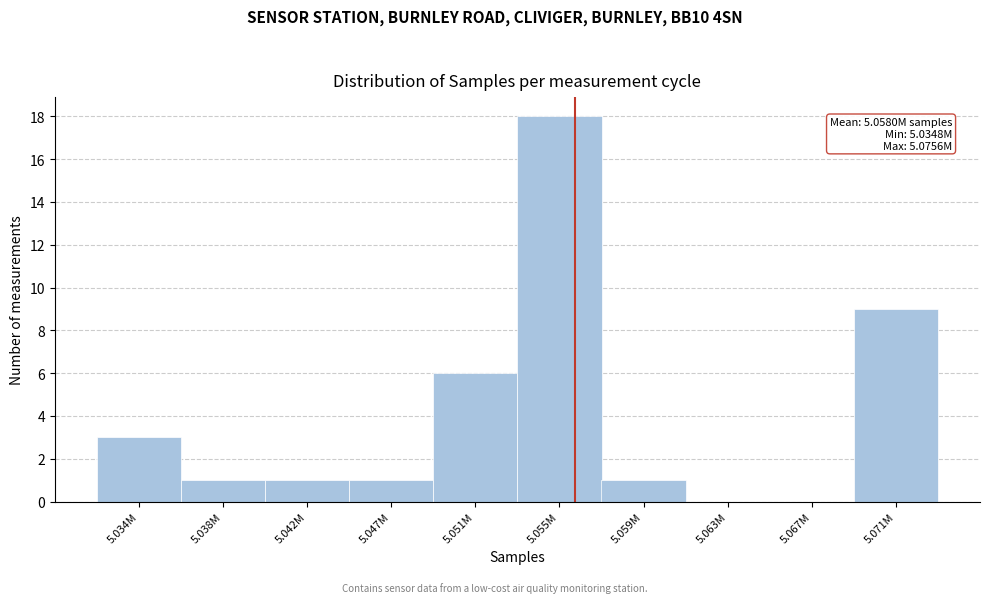

Reading right to left, list all the values displayed in this chart.

5.071M=9	5.067M=0	5.063M=0	5.059M=1	5.055M=18	5.051M=6	5.047M=1	5.042M=1	5.038M=1	5.034M=3